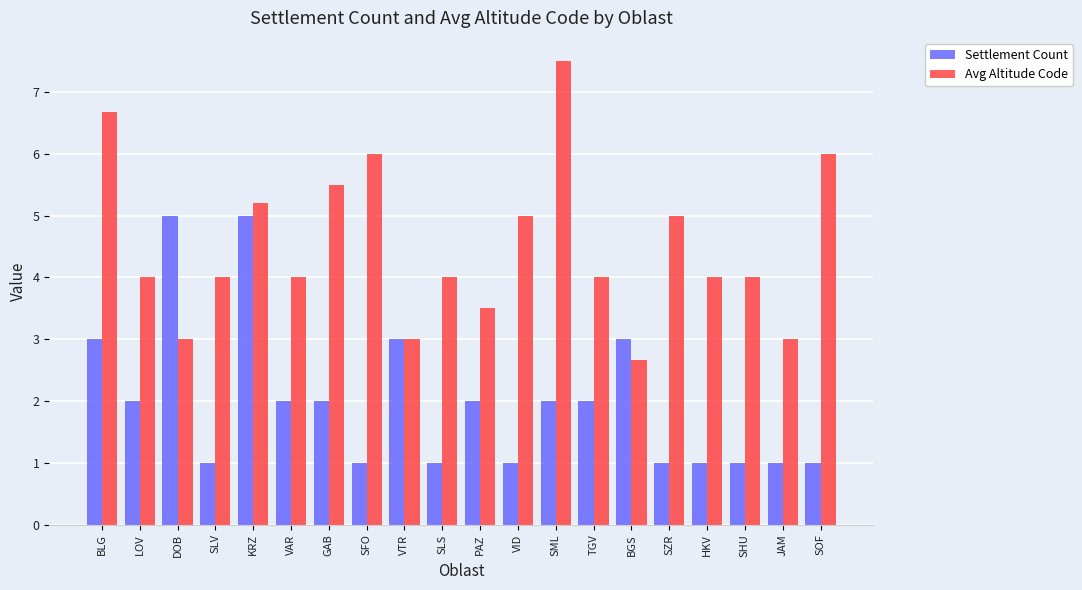

What is the total value across all series at SML?

9.5